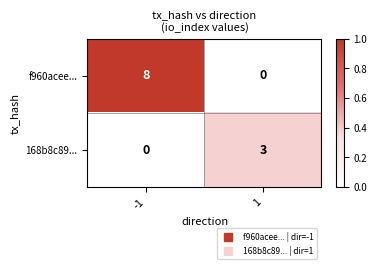

Which series has the largest total across all categories?

f960acee...